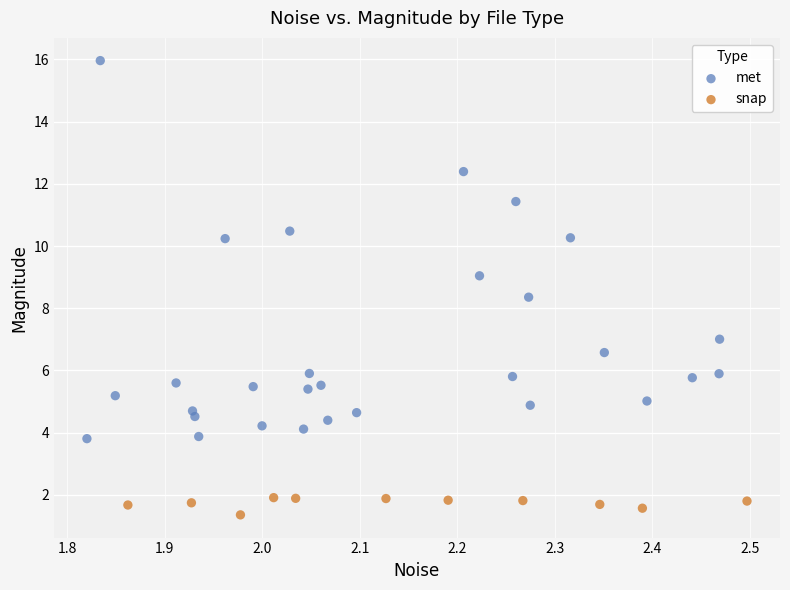

Which series has the largest Y range (max minus min)?

met